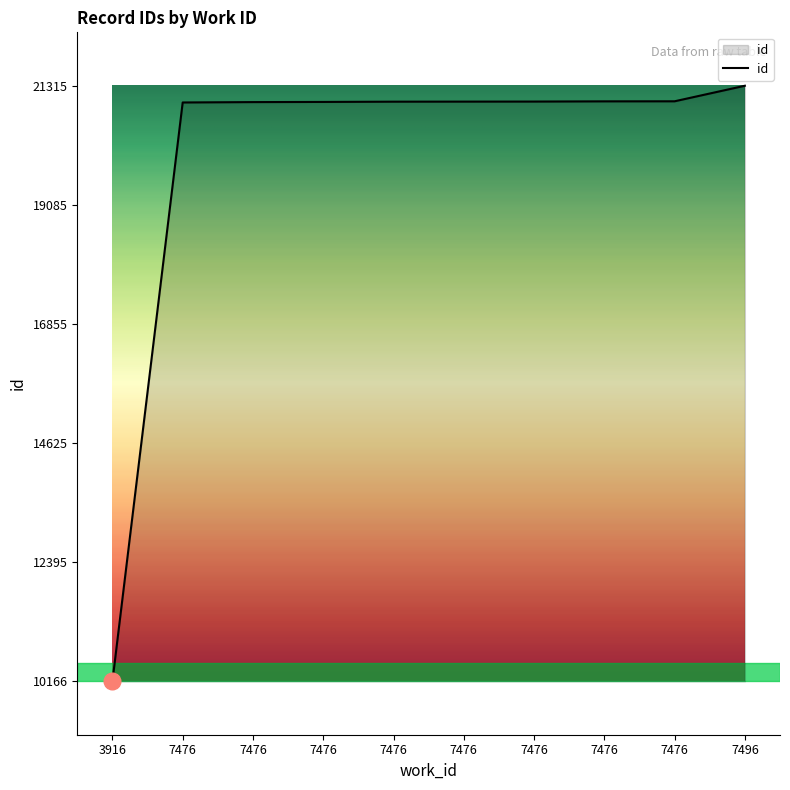

Rank the categories by value from highest to lowest.

7496, 7476, 7476, 7476, 7476, 7476, 7476, 7476, 7476, 3916